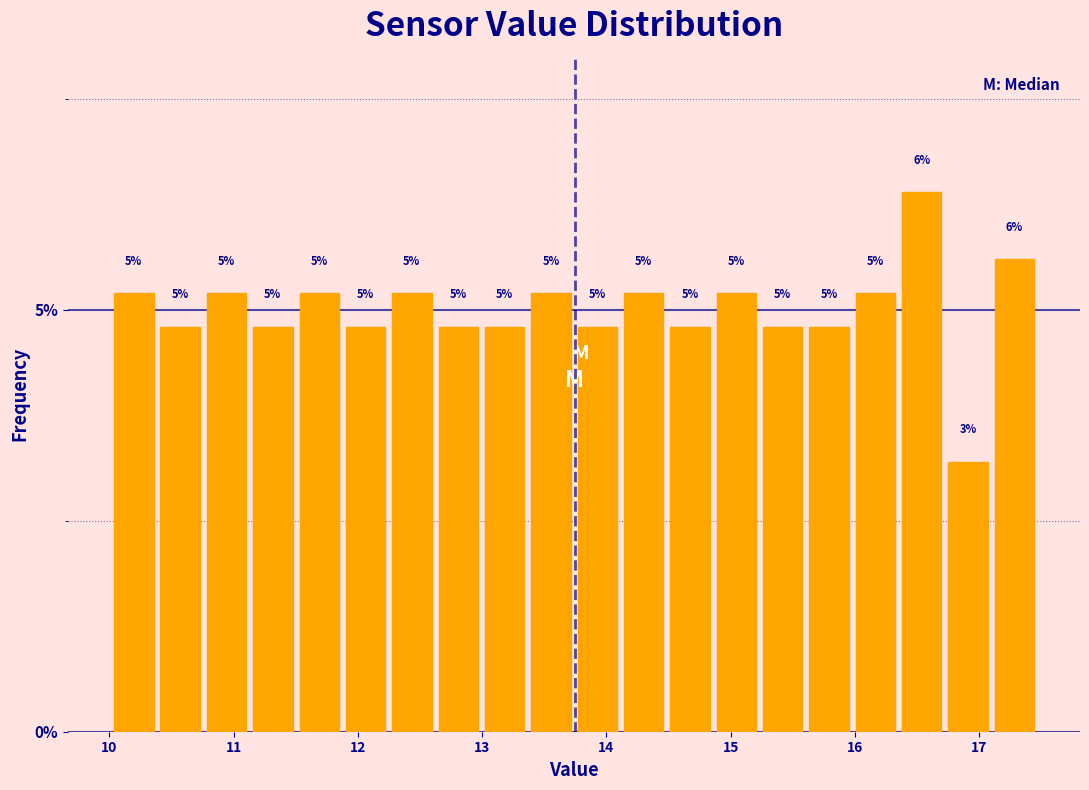

Read against the x-axis, roughly where is the centre of the tallest bar?

16.5